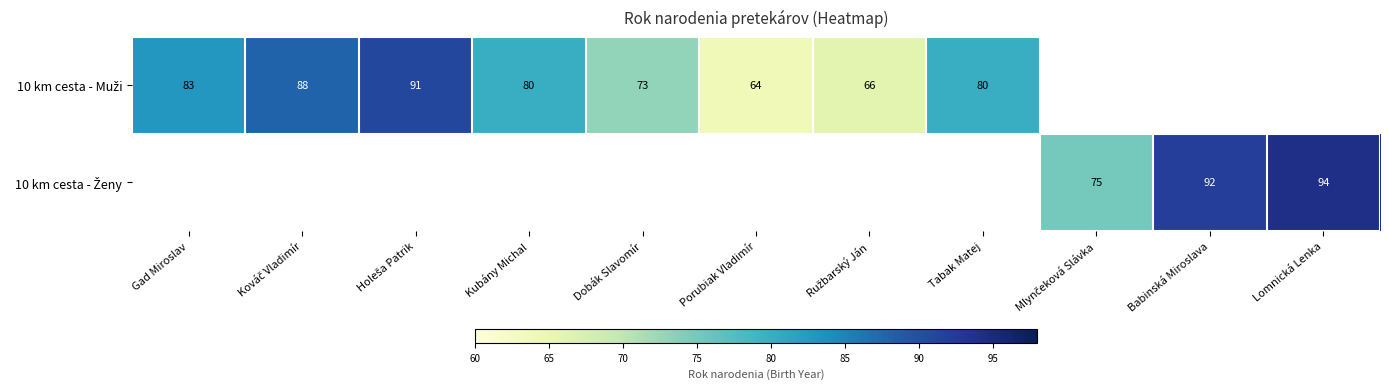

Count the number of data series in this chart.

2